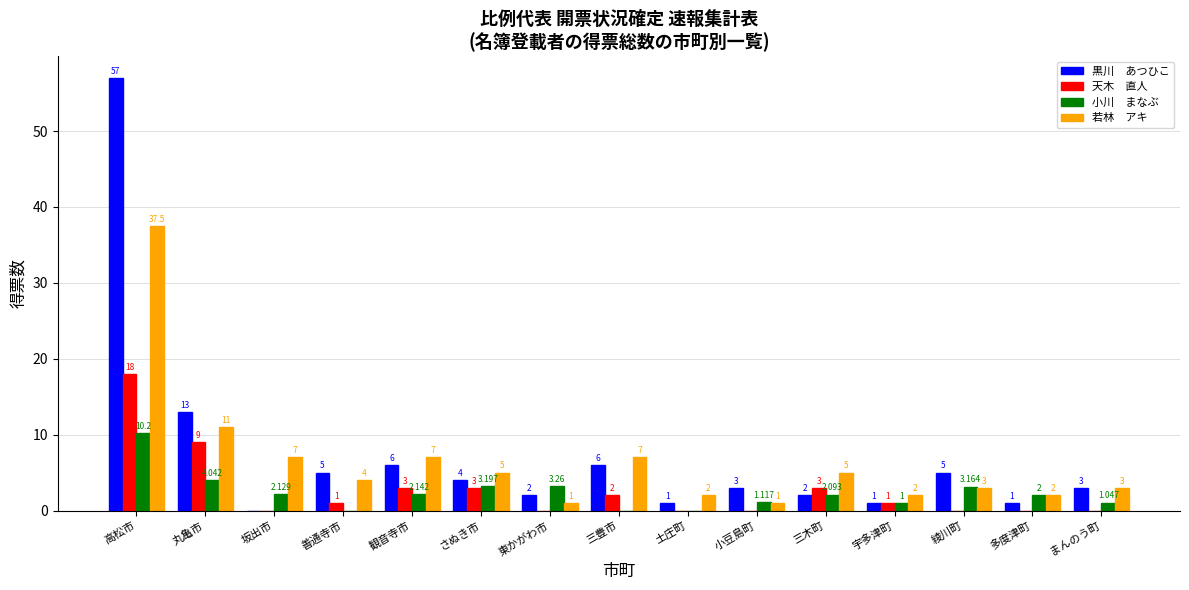

How many series are shown in this chart?

4